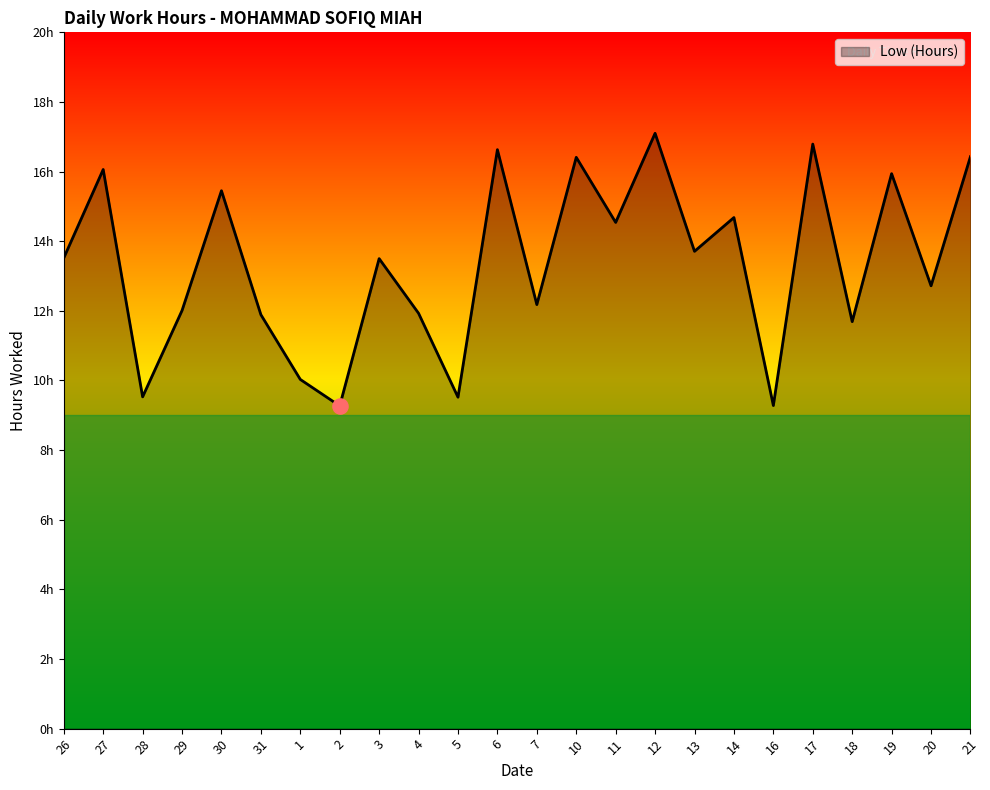

Which has a higher value, 20 or 16?

20